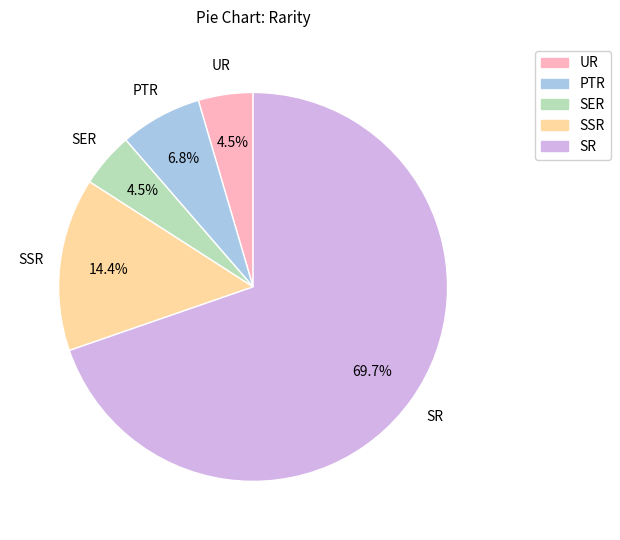

True or false: SR accounts for 70% of the total.

True